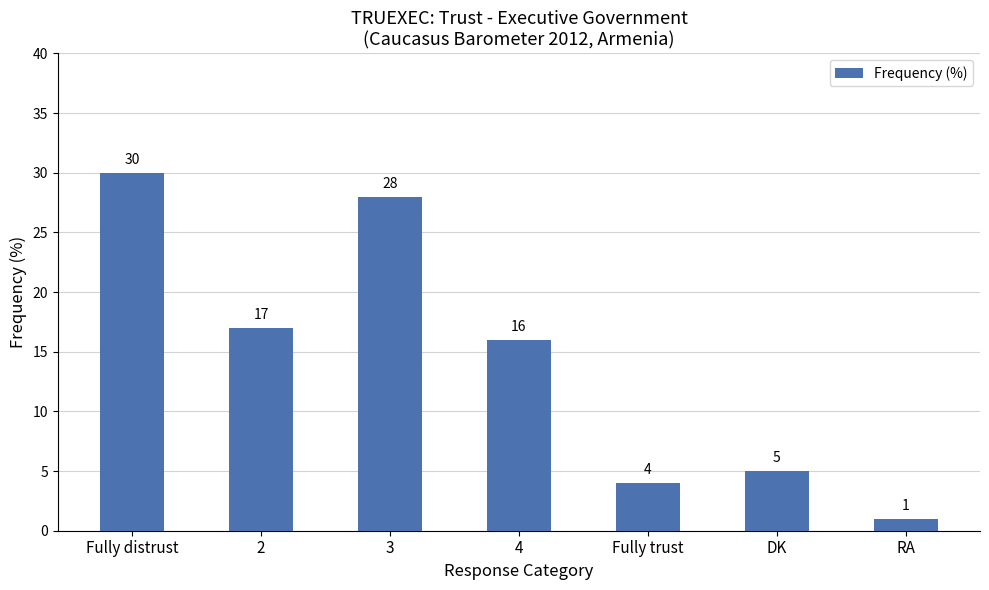

Reading left to right, extract all data points from this chart.

Fully distrust=30	2=17	3=28	4=16	Fully trust=4	DK=5	RA=1